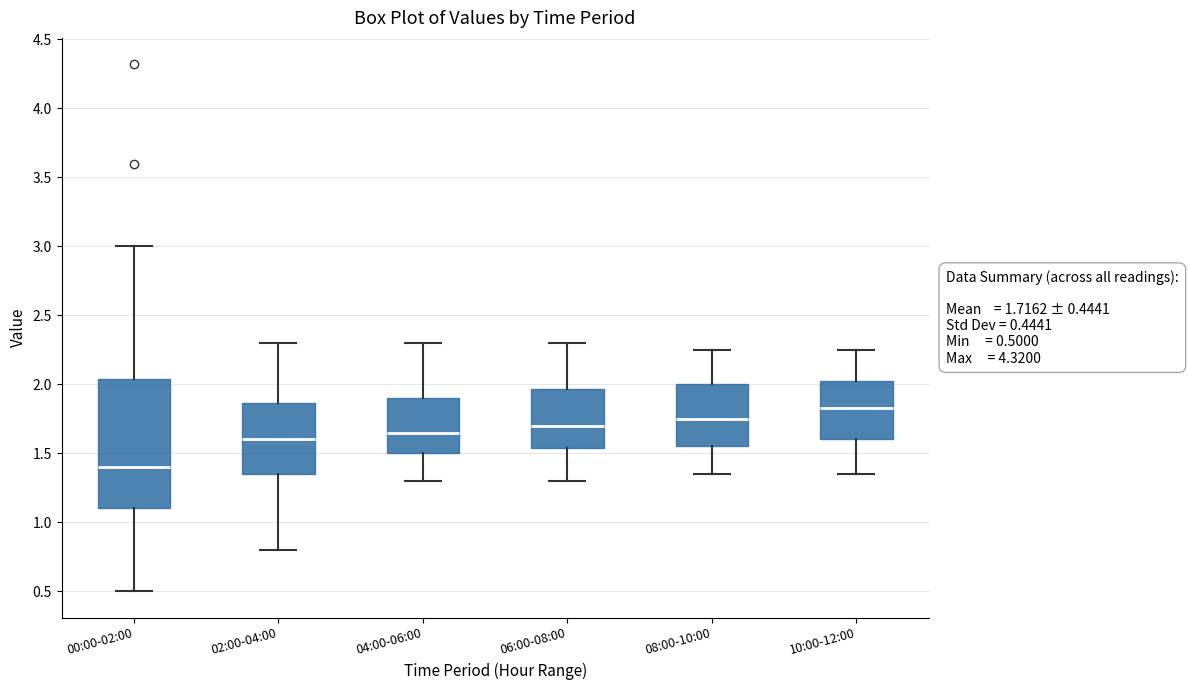

Which box is the tallest, from its lower edge to its upper edge?

00:00-02:00